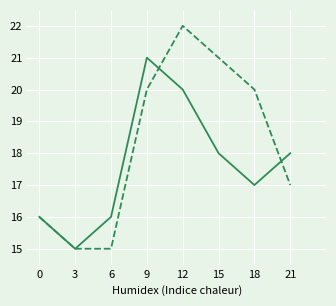

What is the smallest value displayed?

15